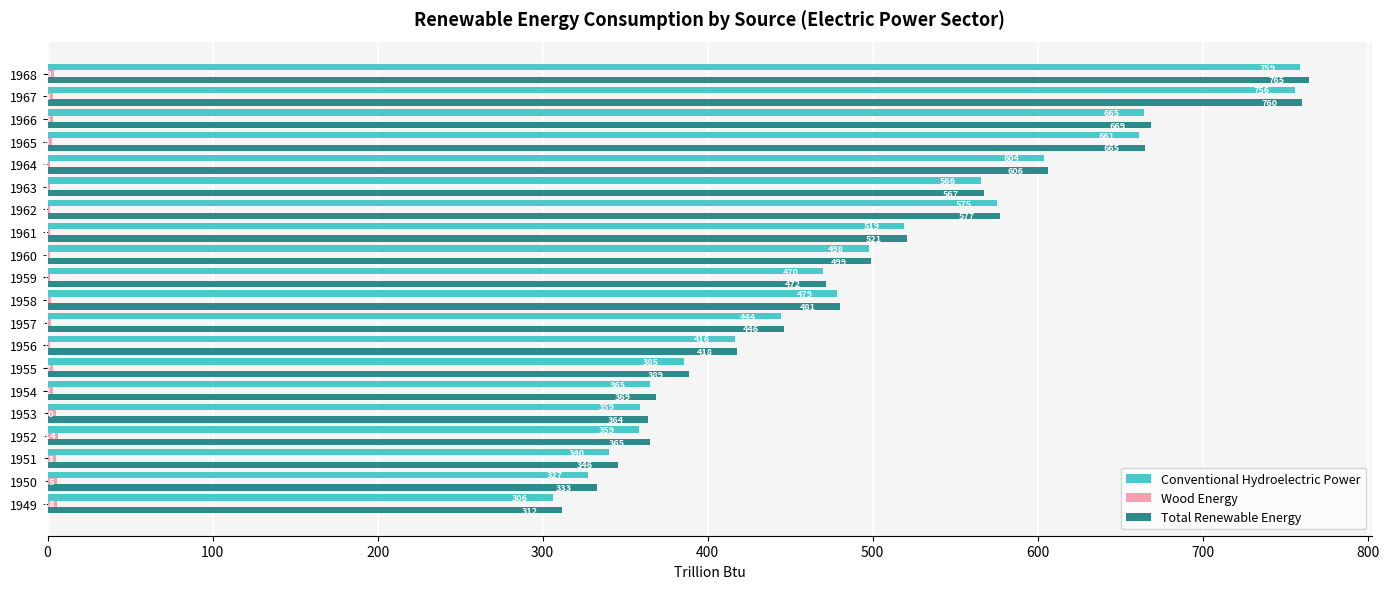

True or false: Total Renewable Energy has a value of 739.9 at 1960.

False